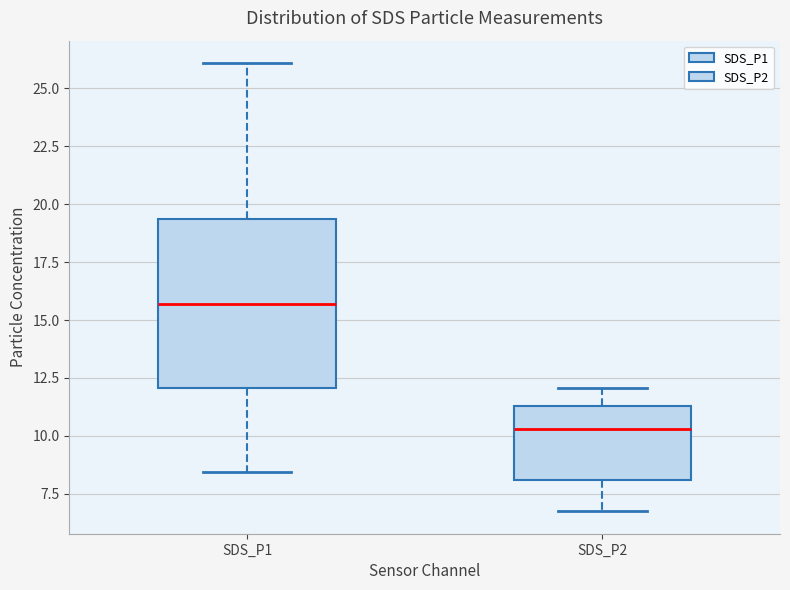

Which box's median line is the highest?

SDS_P1